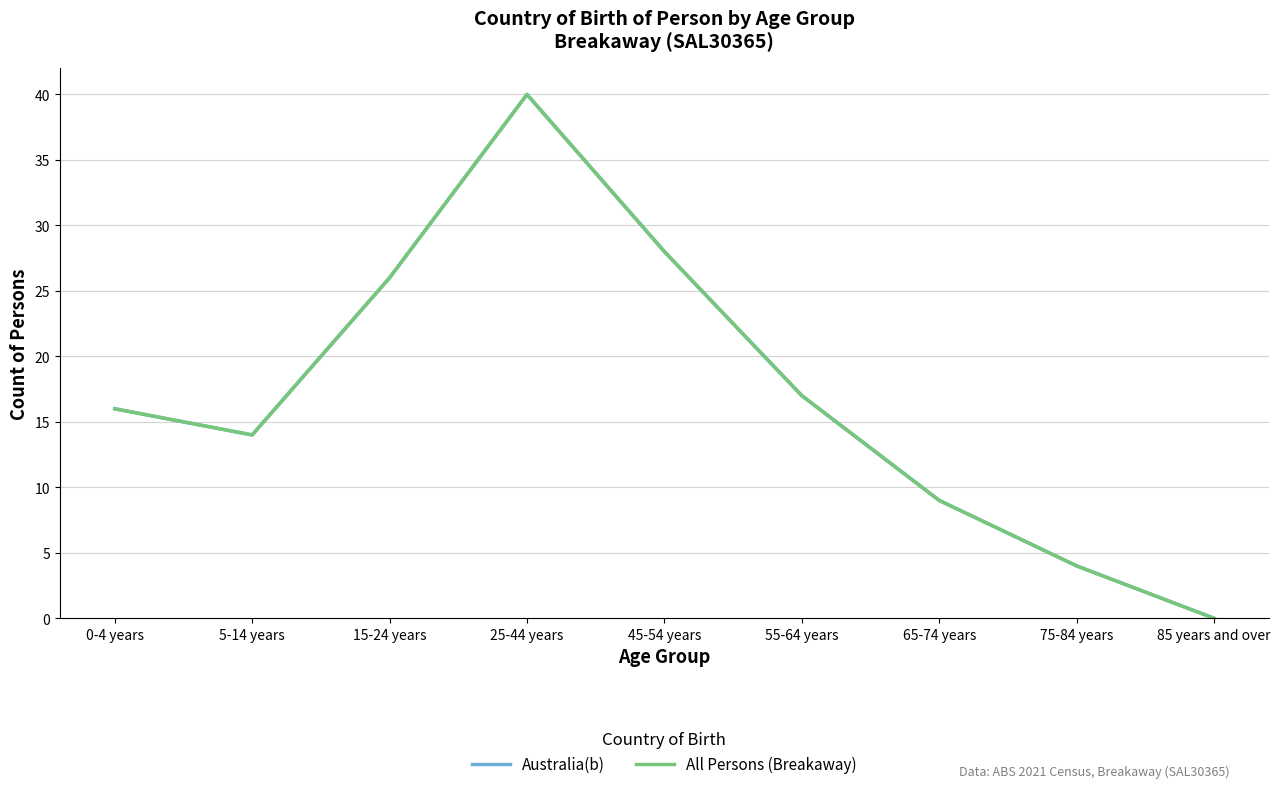

True or false: All Persons (Breakaway) and Australia(b) cross at least once.

False